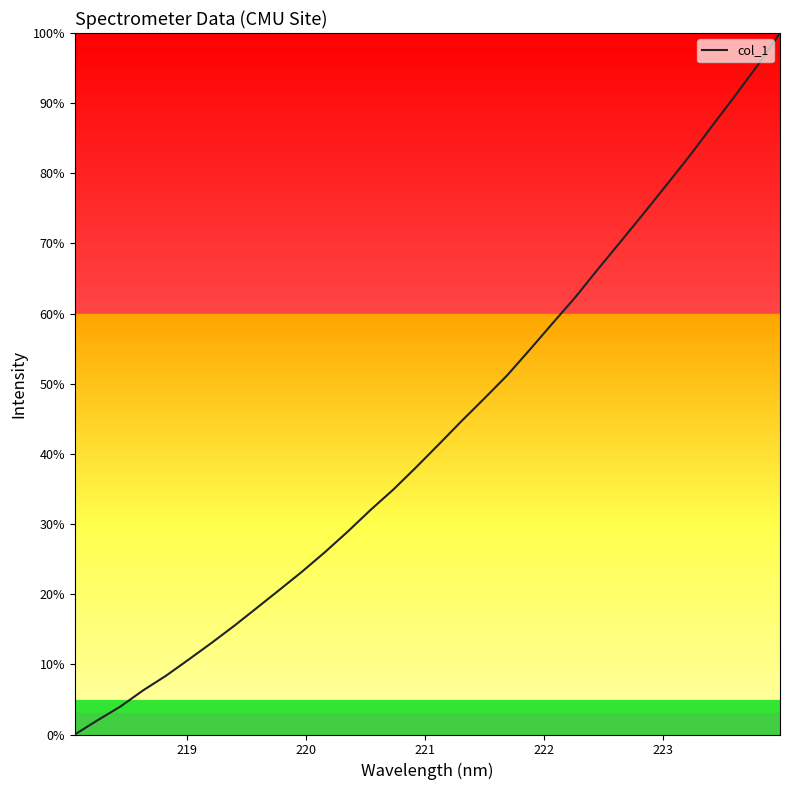

What is the greatest value displayed?

100.0